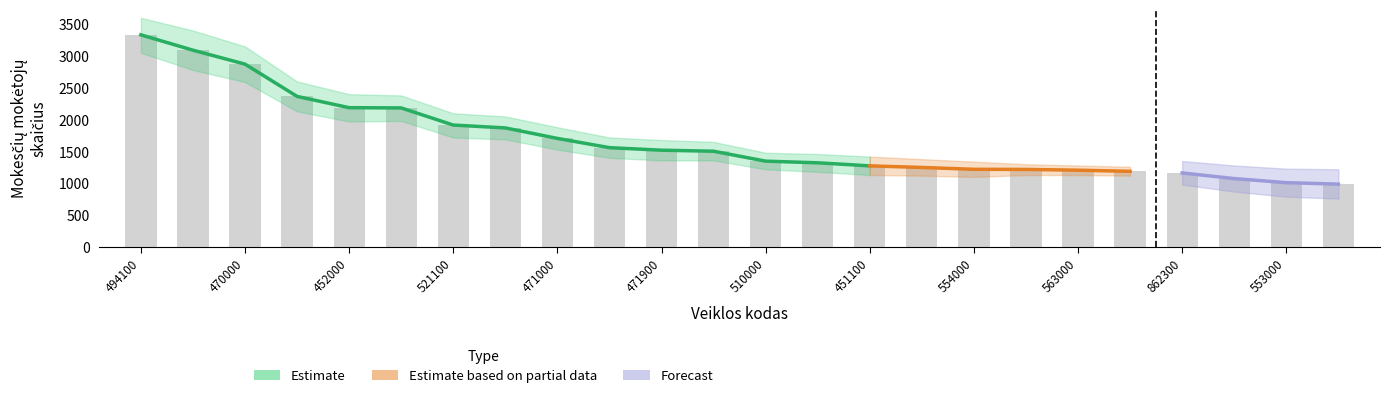

What is the label of the 7th bar from the left?

521100